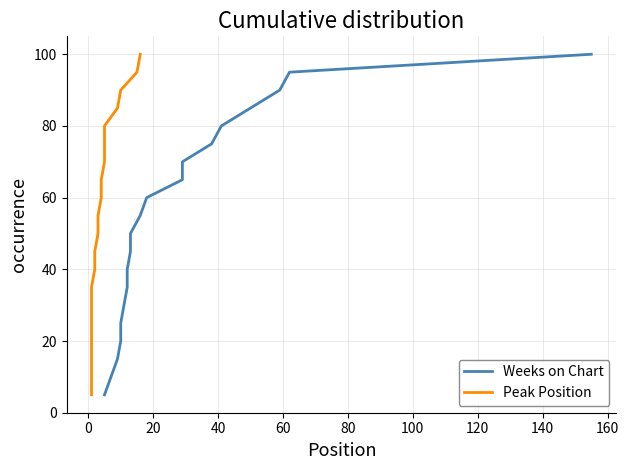

True or false: Weeks on Chart and Peak Position intersect in this chart.

False